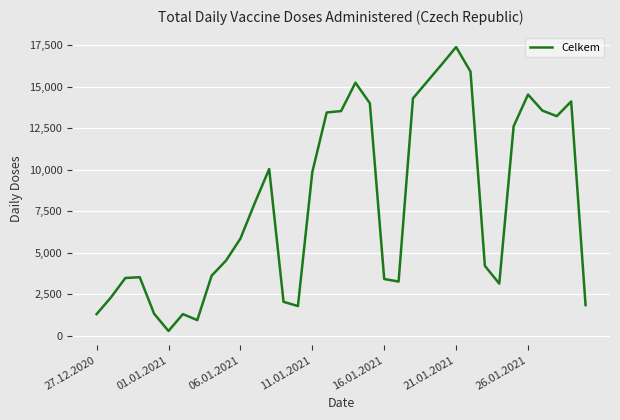

What is the difference between the maximum and minimum values?

17120